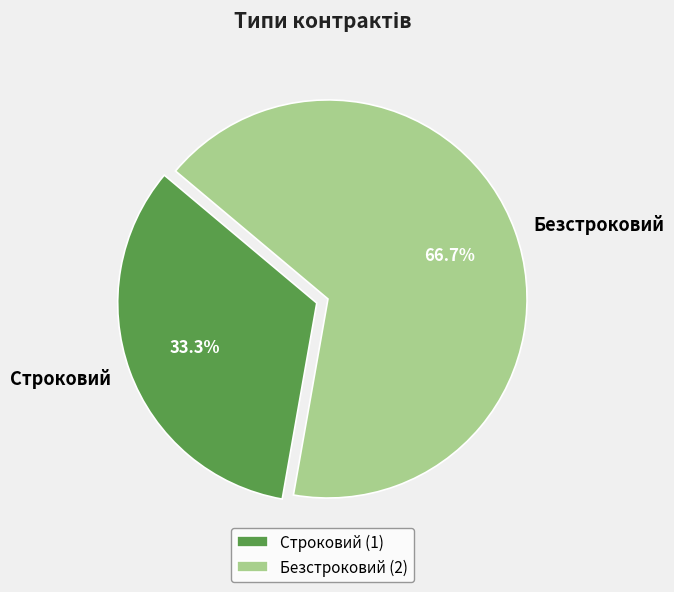

To the nearest percent, what is the difference between the Строковий and Безстроковий slice percentages?

33%